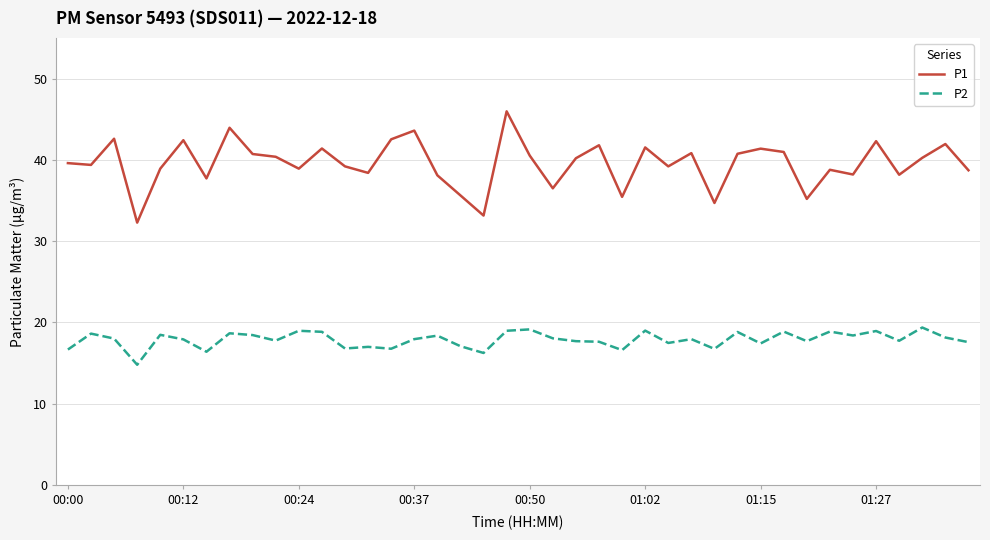

What is the difference between the maximum and minimum values in the P2 series?

4.6